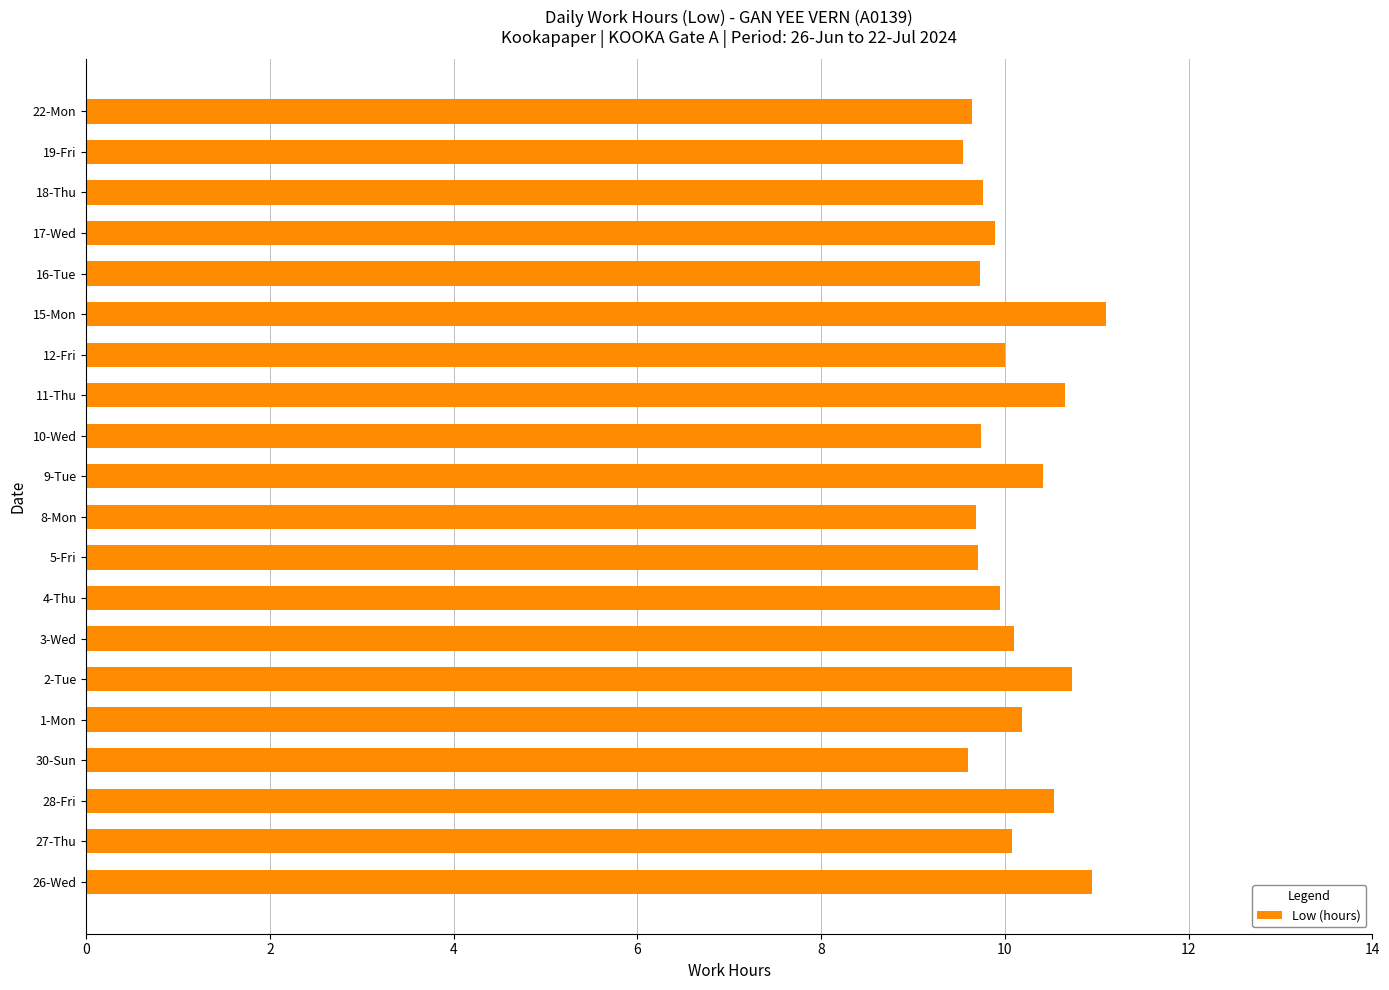

What is the sum of the values at 15-Mon and 27-Thu?

21.2